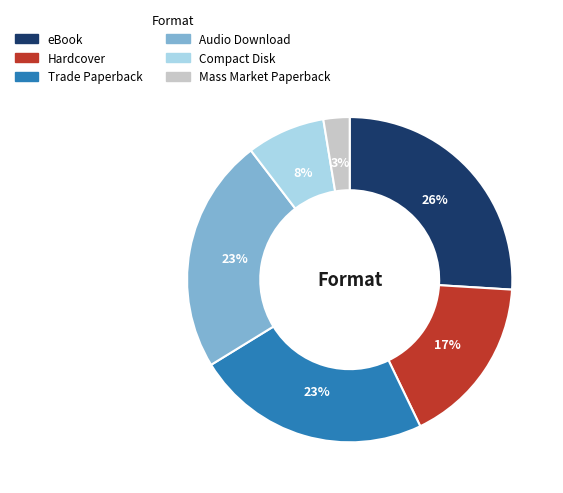

To the nearest percent, what is the difference between the largest and smallest slice percentages?

23%